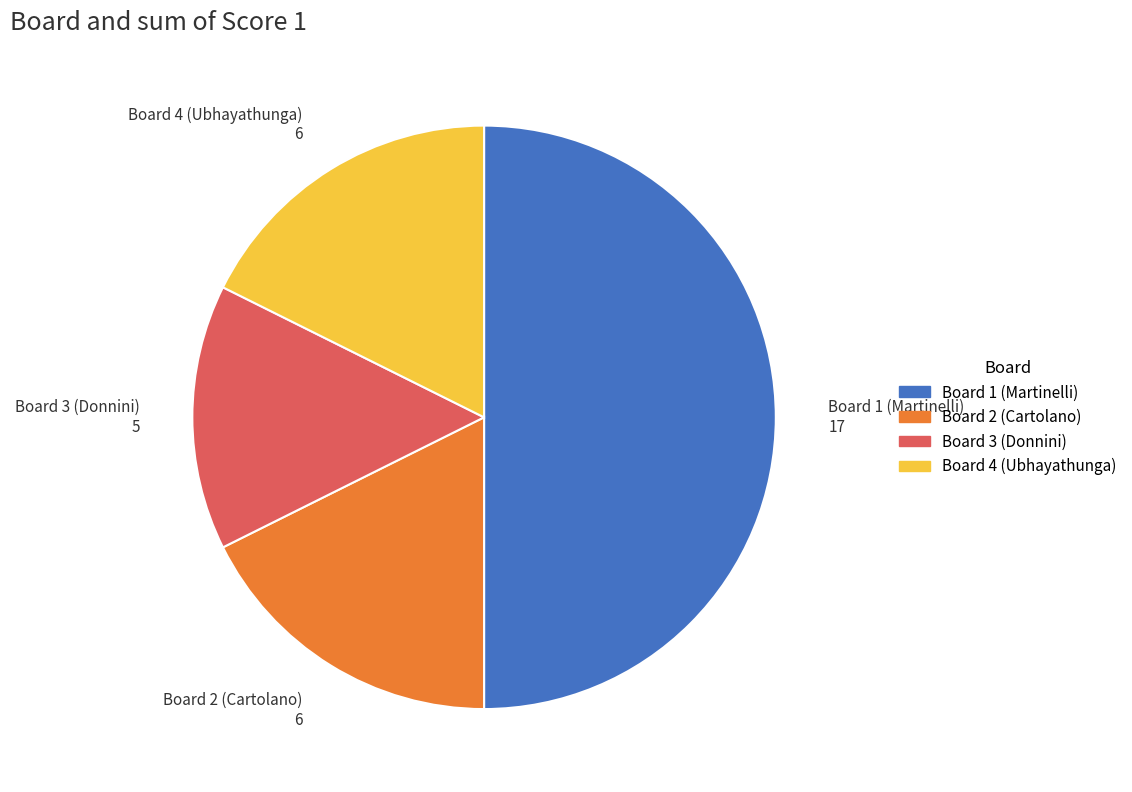

Approximately how many times larger is the value at Board 1 (Martinelli) compared to Board 2 (Cartolano)?

2.8